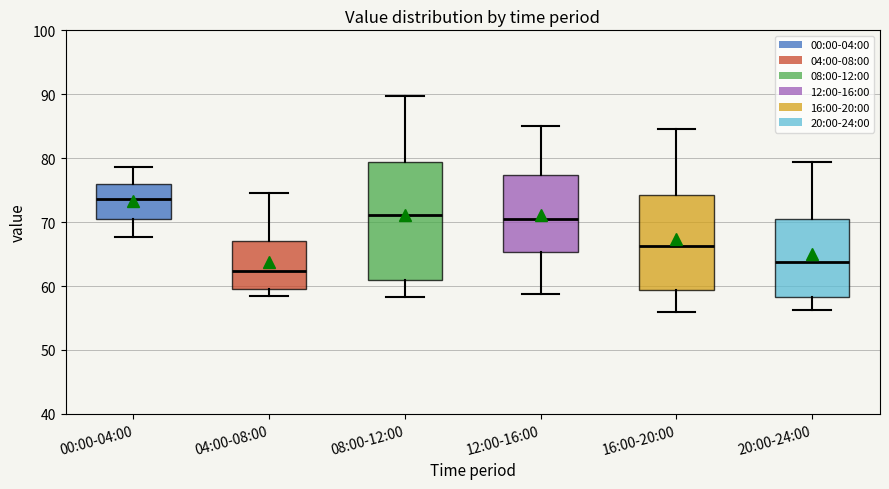

Reading left to right, read every box against the y-axis: the position of its median line, the range the box covers, and the ends of its whiskers. The values are not printed on the chart, so give them approximately, as read against the axis.

00:00-04:00: median 74, box 70 to 76, whiskers 68 to 79
04:00-08:00: median 62, box 60 to 67, whiskers 59 to 75
08:00-12:00: median 71, box 61 to 79, whiskers 58 to 90
12:00-16:00: median 71, box 65 to 77, whiskers 59 to 85
16:00-20:00: median 66, box 59 to 74, whiskers 56 to 85
20:00-24:00: median 64, box 58 to 70, whiskers 56 to 79